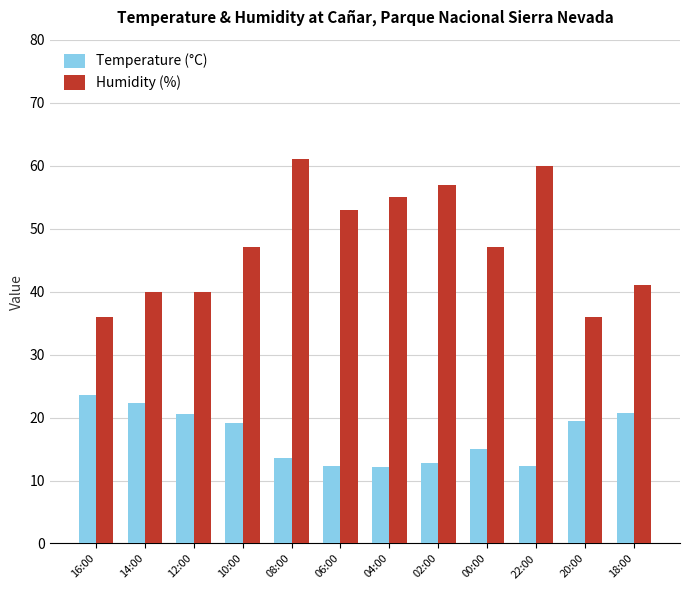

Rank the series at 14:00 from lowest to highest value.

Temperature (°C), Humidity (%)